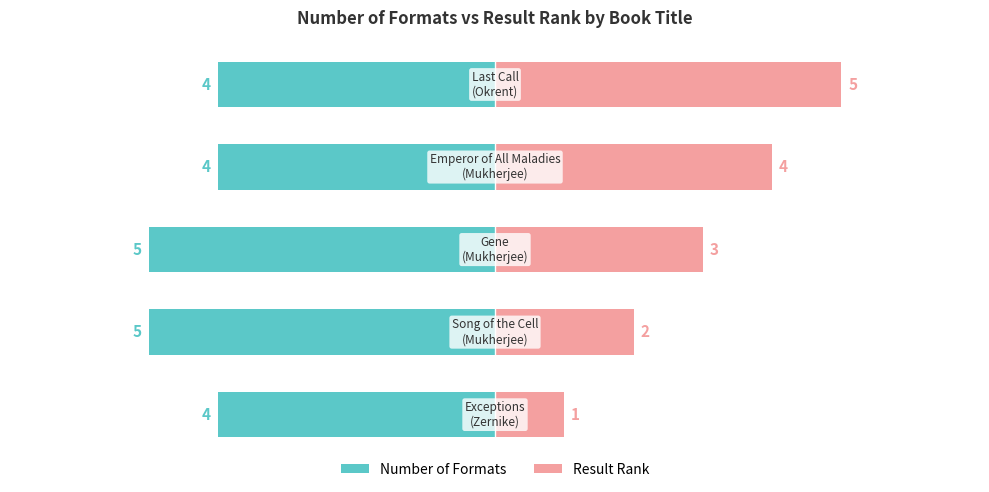

Reading left to right, transcribe all the data shown in this chart.

Number of Formats: -4	-5	-5	-4	-4
Result Rank: 1	2	3	4	5